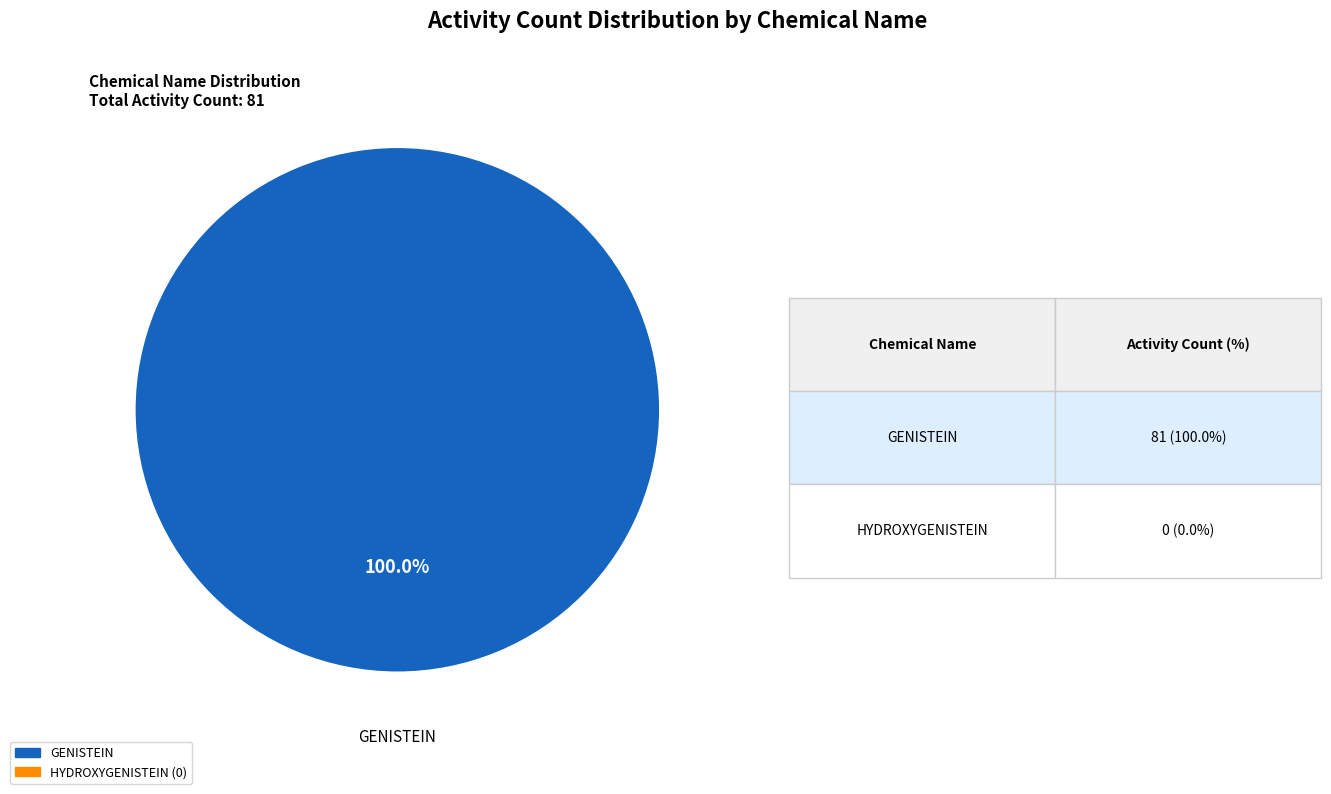

Count the number of slices in the pie.

1